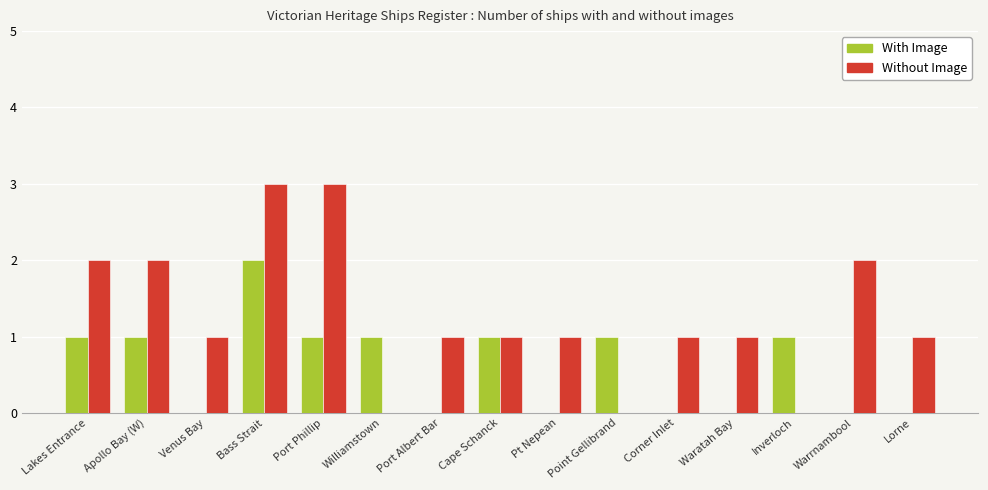

What is the sum of all With Image values?

9